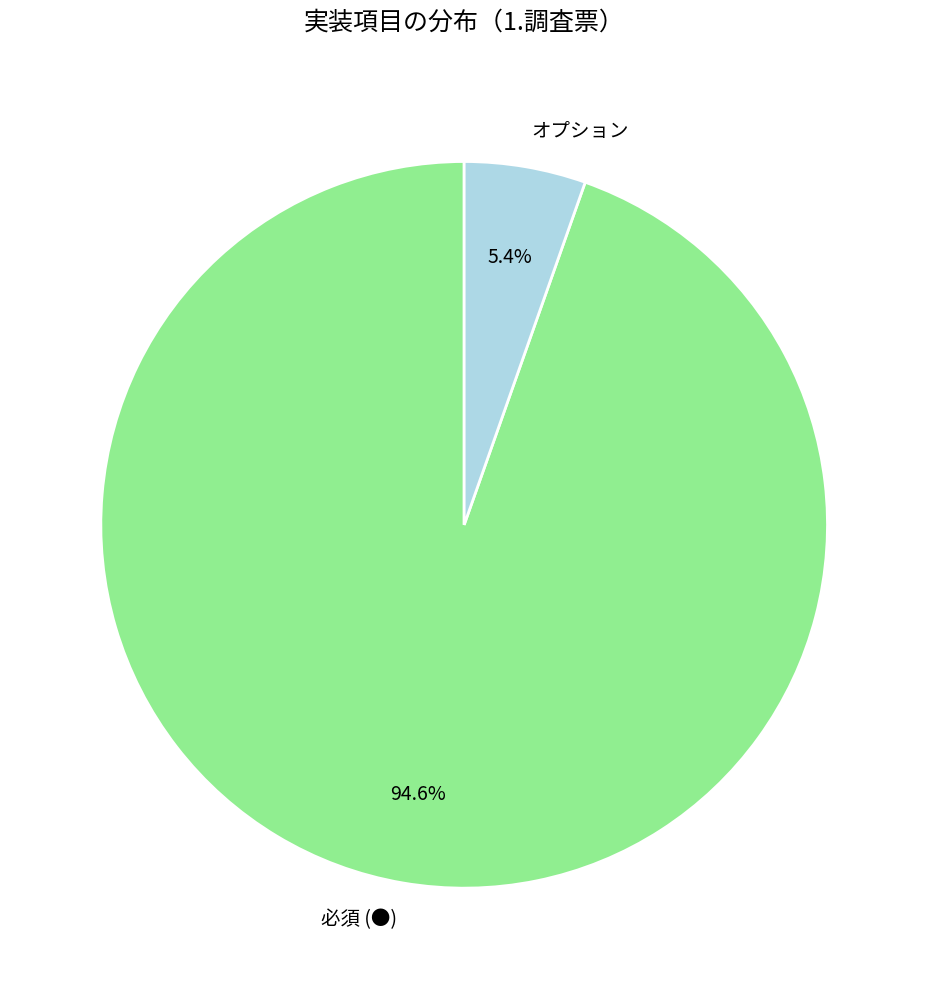

Combined, do オプション and 必須 (●) account for over 50%?

Yes